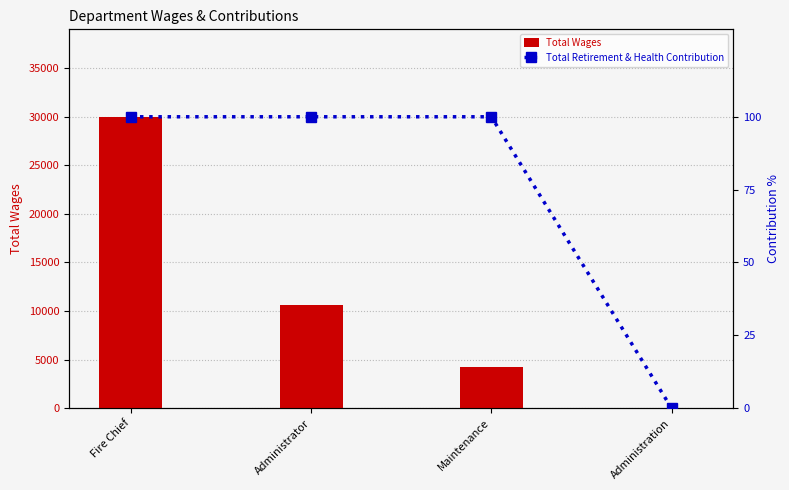

Which category has the lowest value in the Total Retirement & Health Contribution series?

Administration